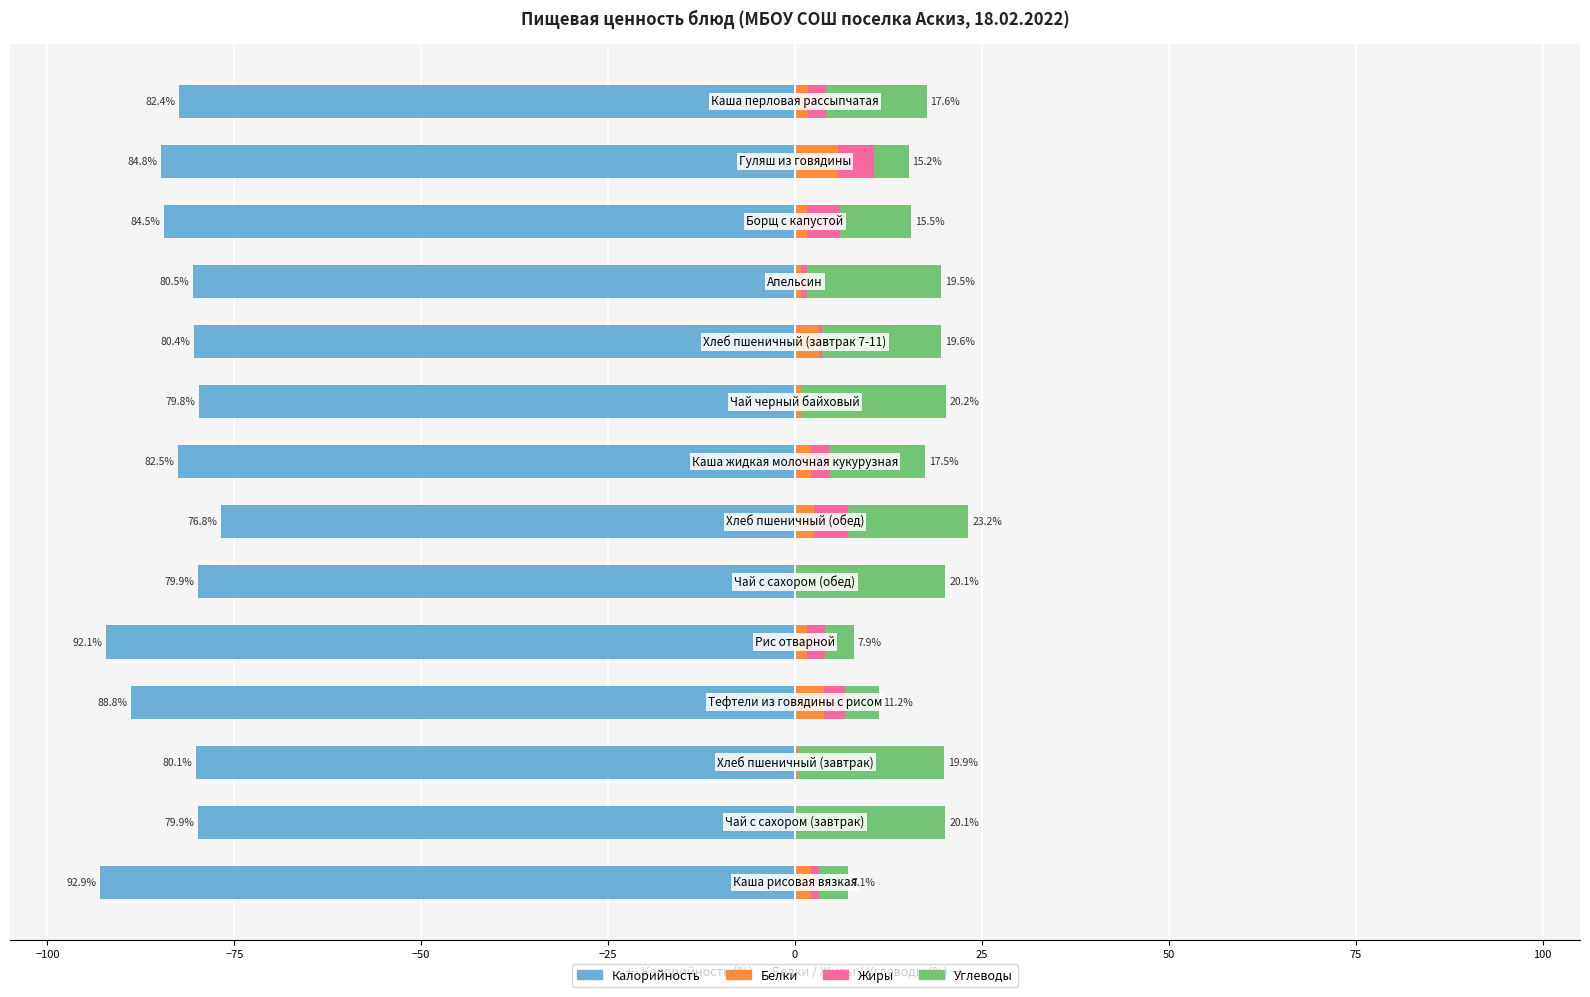

At −100, list the series in order from largest to smallest.

Углеводы, Белки, Жиры, Калорийность